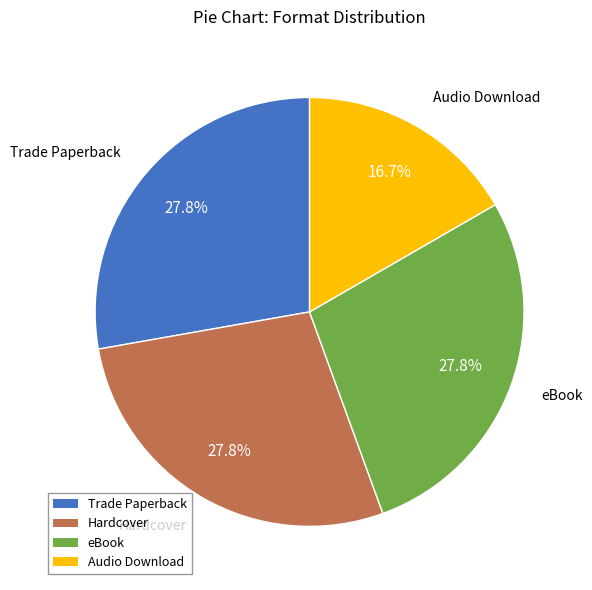

The Trade Paperback slice represents 28% of the pie. True or false?

True